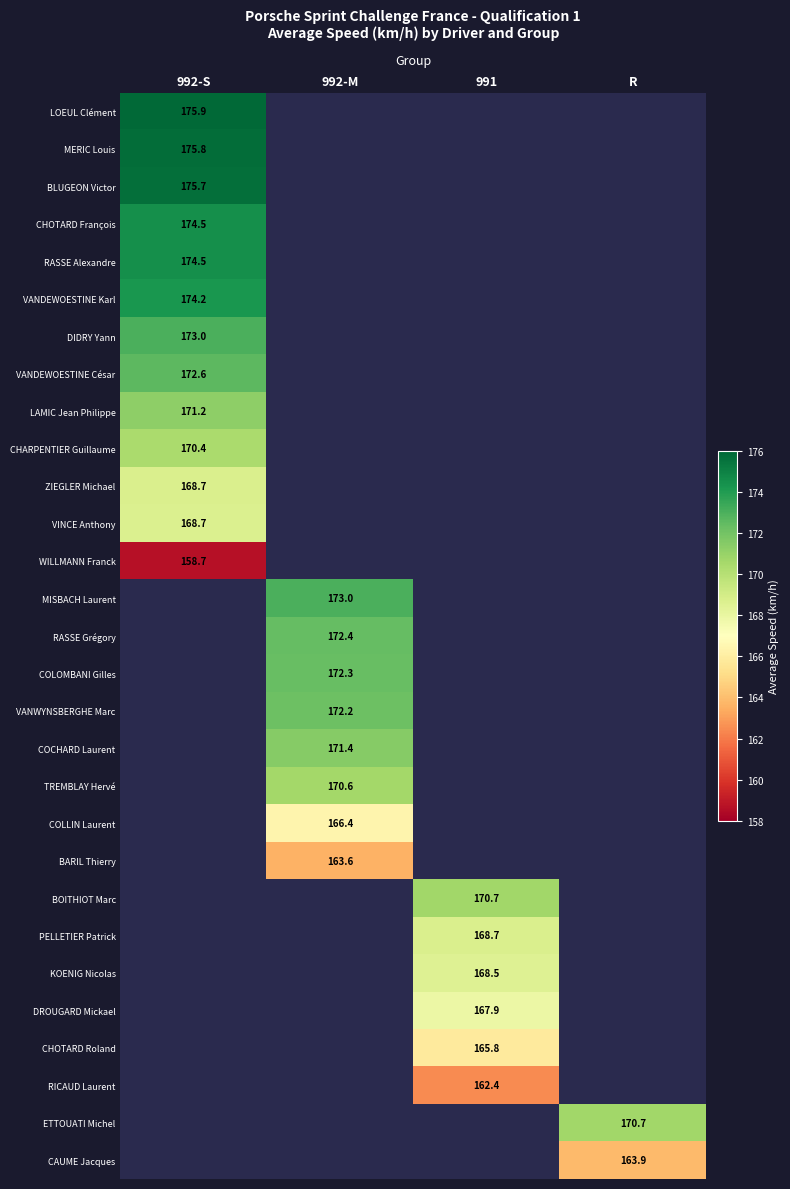

The value of BARIL Thierry at 992-M is 163.6. True or false?

True